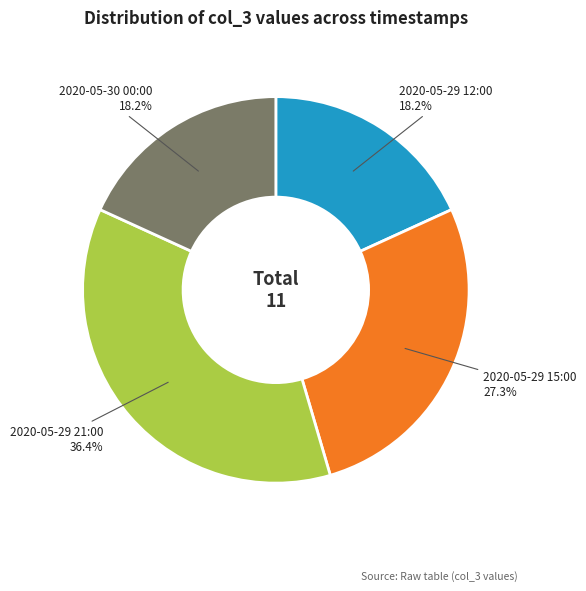

Which category has the biggest portion of the pie?

2020-05-29 21:00